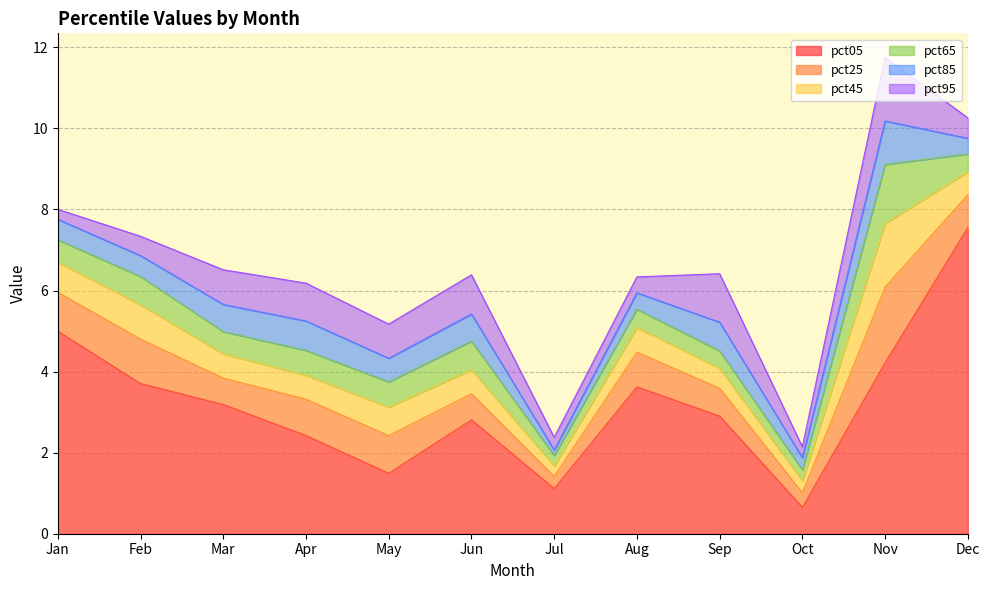

Which series changed the most between Aug and Dec?

pct05